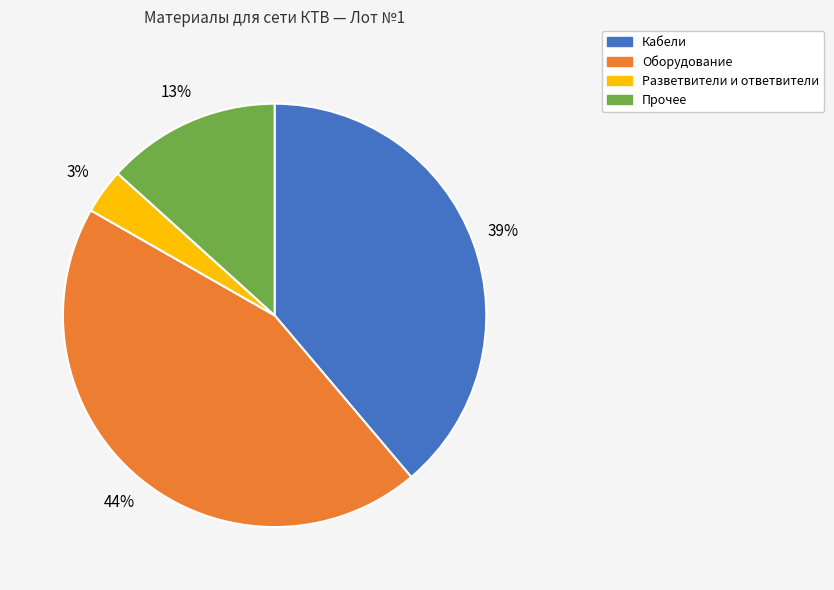

To the nearest percent, what is the difference between the largest and smallest slice percentages?

41%